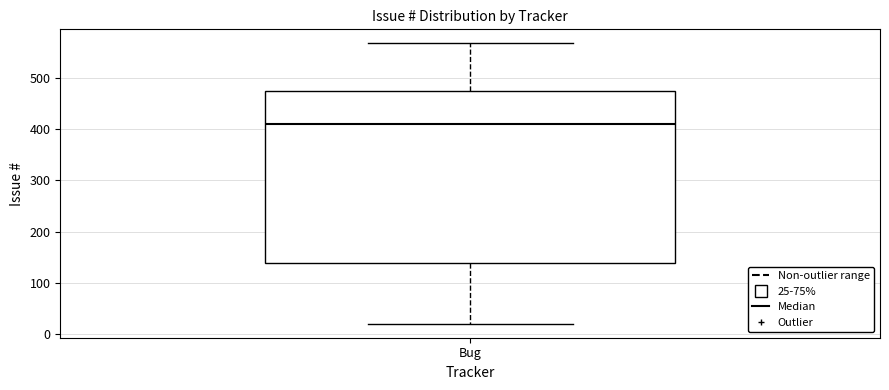

Where does the median line of the box for Bug sit on the y-axis? The values are not printed on the chart, so give them approximately, as read against the axis.

410